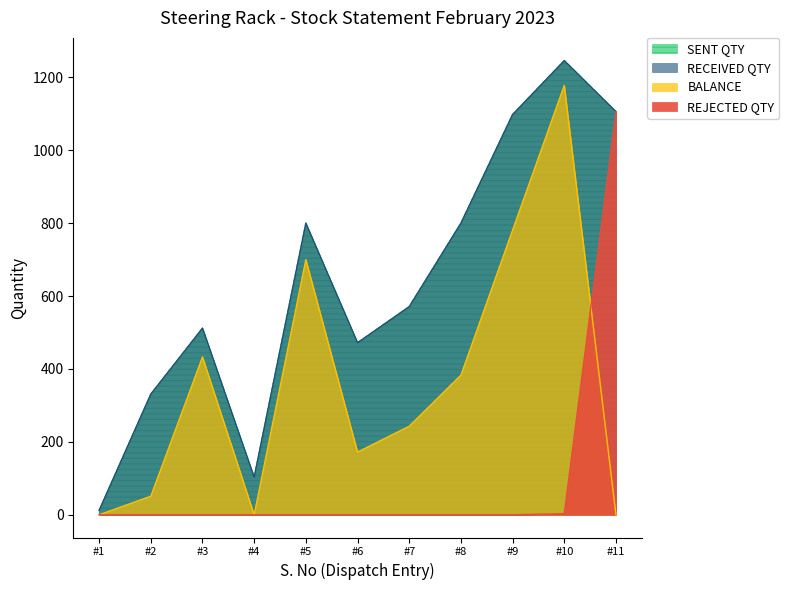

What is the difference between the second highest and second lowest values in the SENT QTY series?

1003